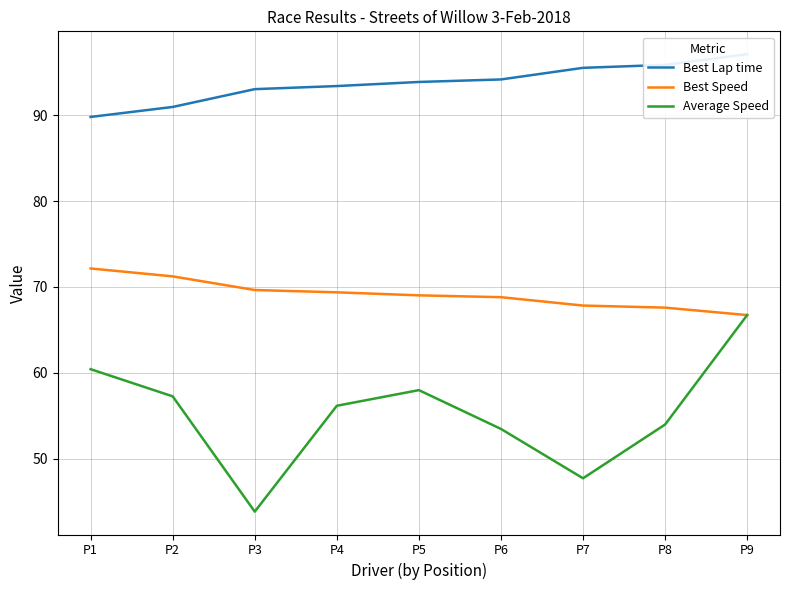

Which has a higher value, P7 or P1?

P7